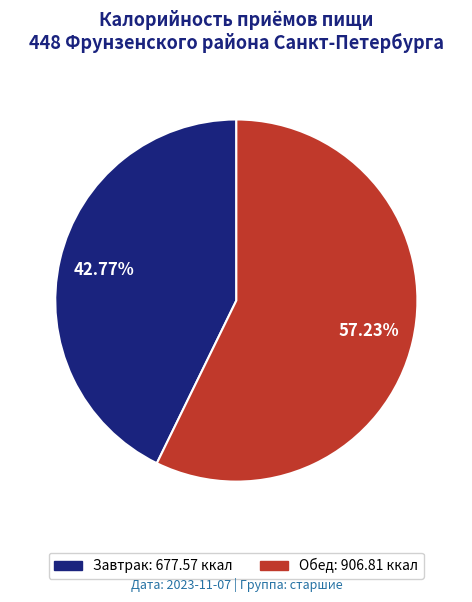

Does Обед represent more than half of the total?

Yes